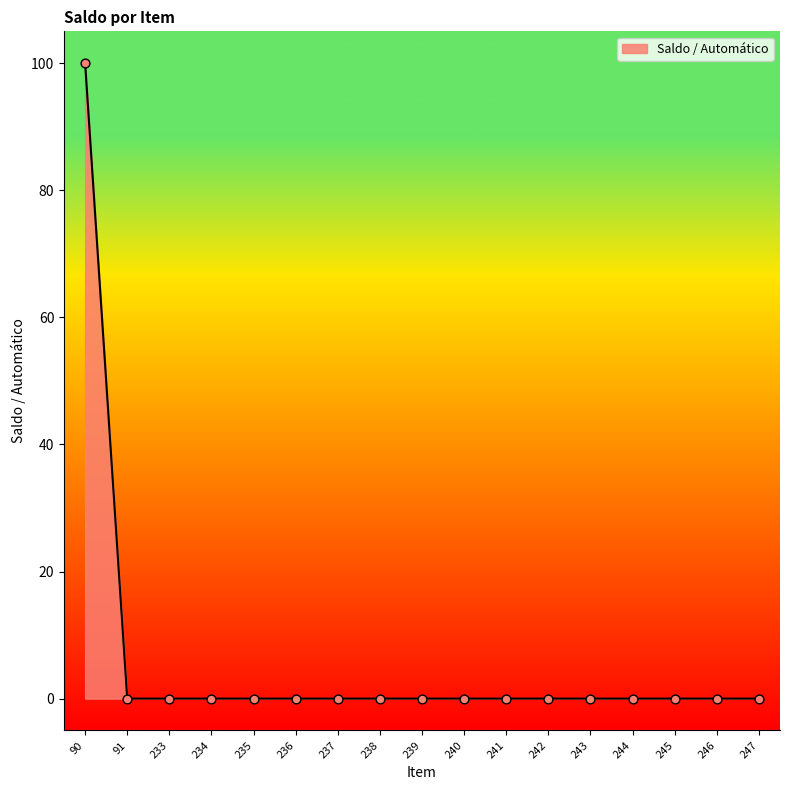

Between 90 and 241, which is larger?

90